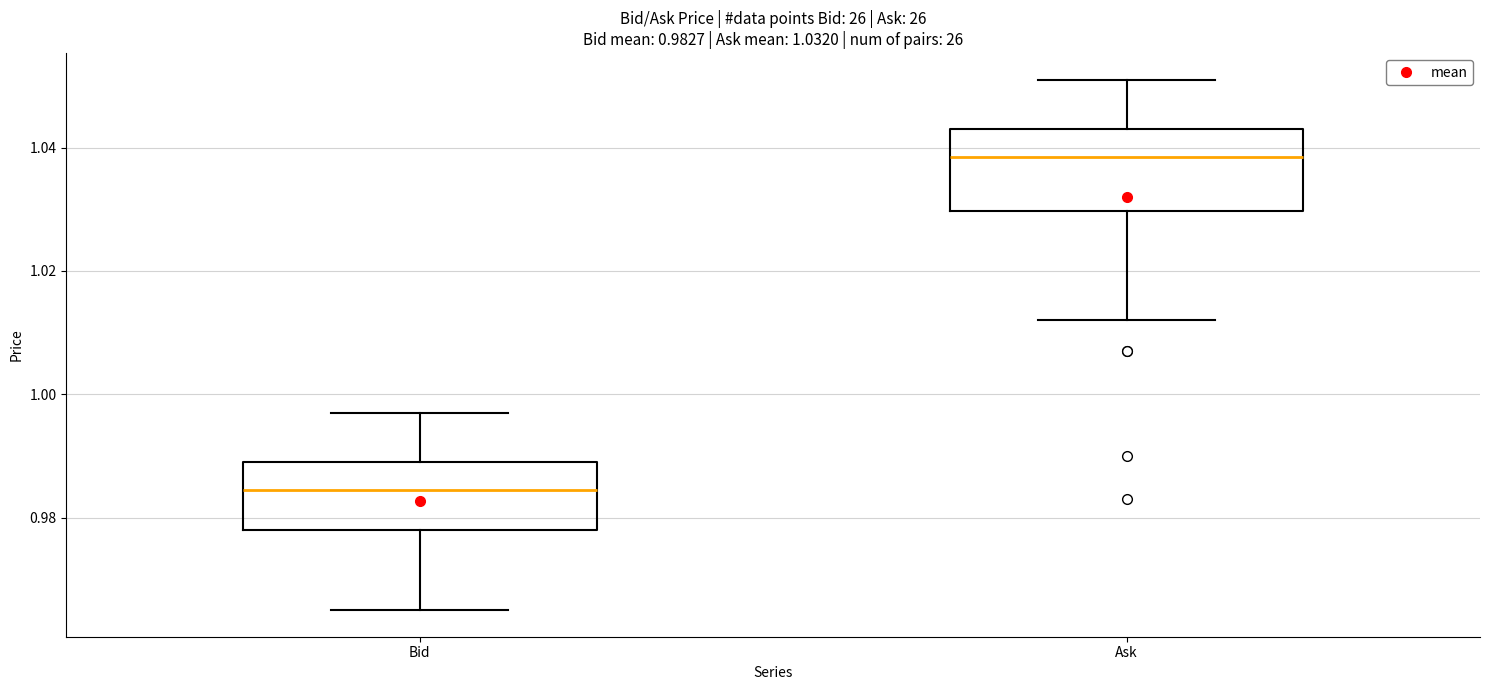

Which box's median line is the lowest?

Bid